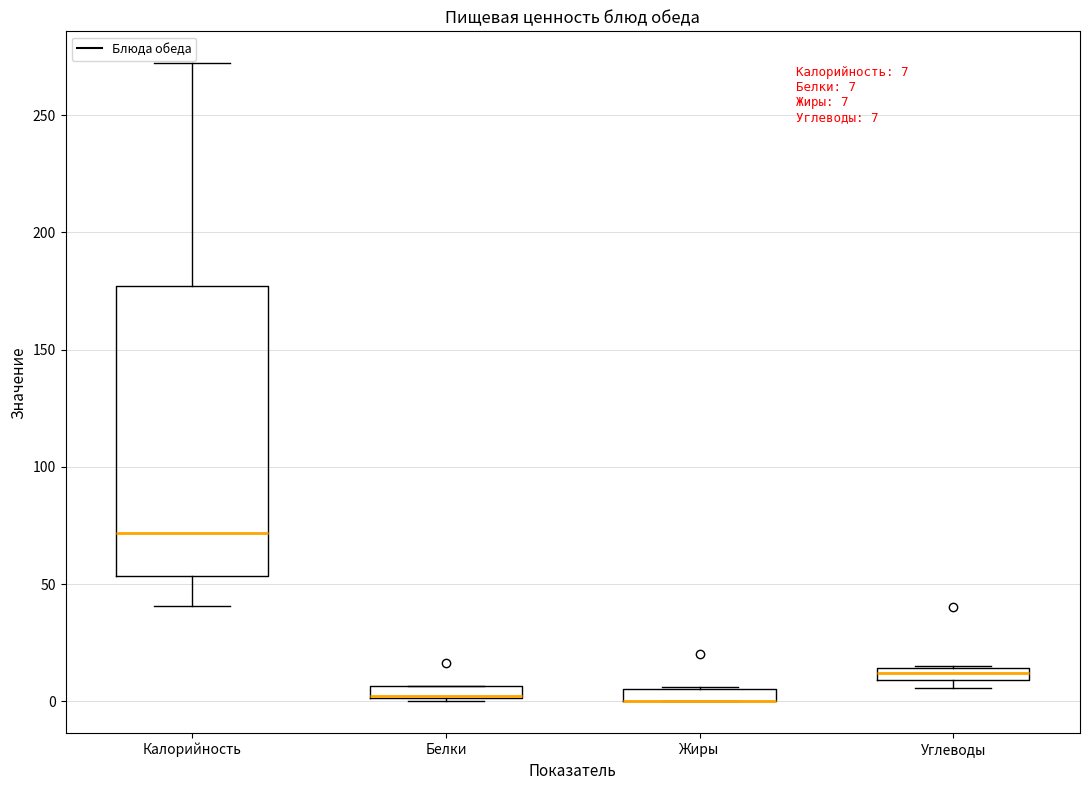

Comparing the boxes themselves (not the whiskers), which one is the tallest?

Калорийность